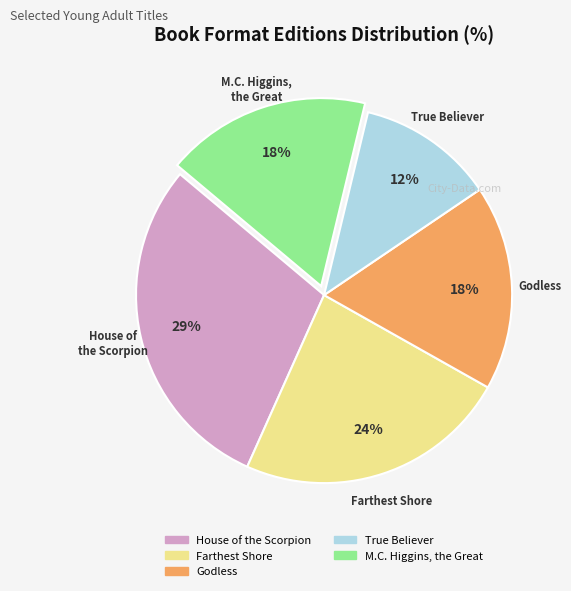

Count the number of slices in the pie.

5